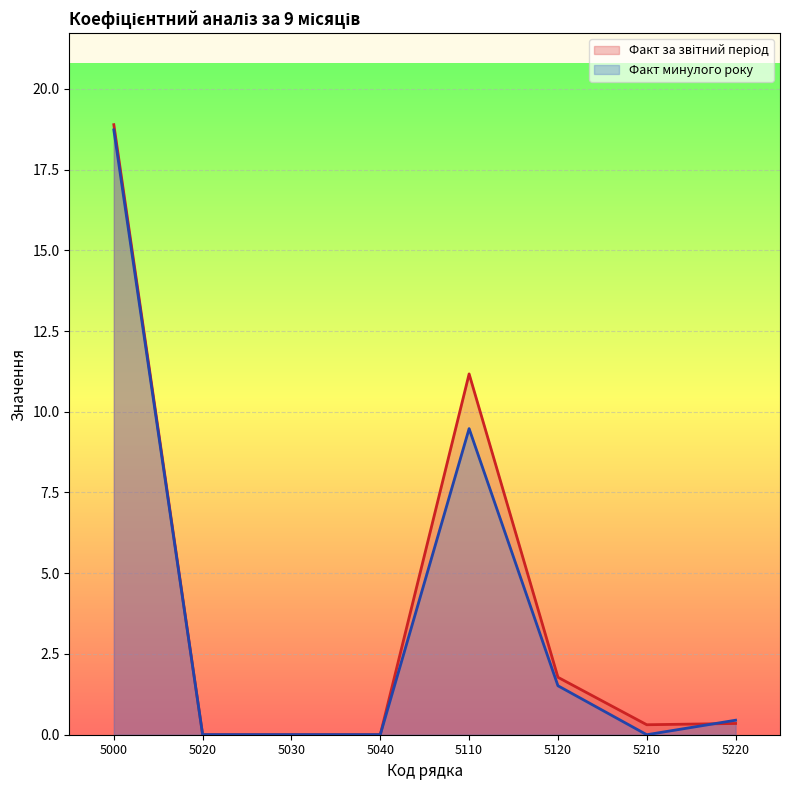

Reading left to right, extract all data points from this chart.

Факт за звітний період: 18.9	0.0	0.0	0.0	11.2	1.8	0.3	0.3
Факт минулого року: 18.7	0.0	0.0	0.0	9.5	1.5	0.0	0.4